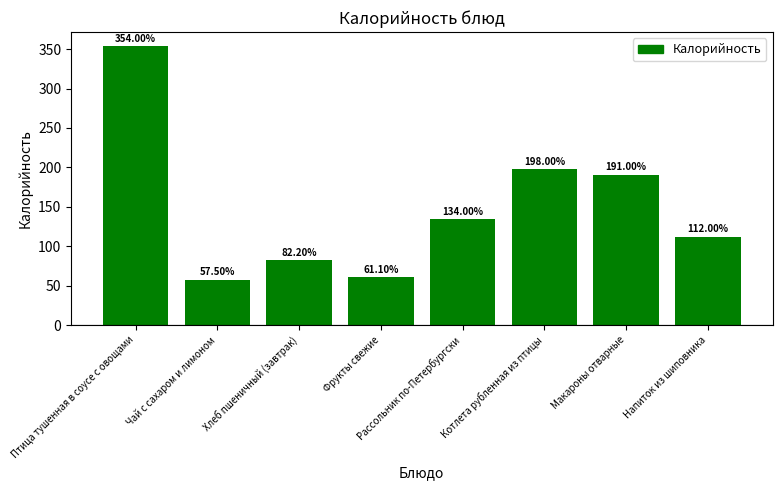

Is it true that the value at Котлета рубленная из птицы is 91.3?

False